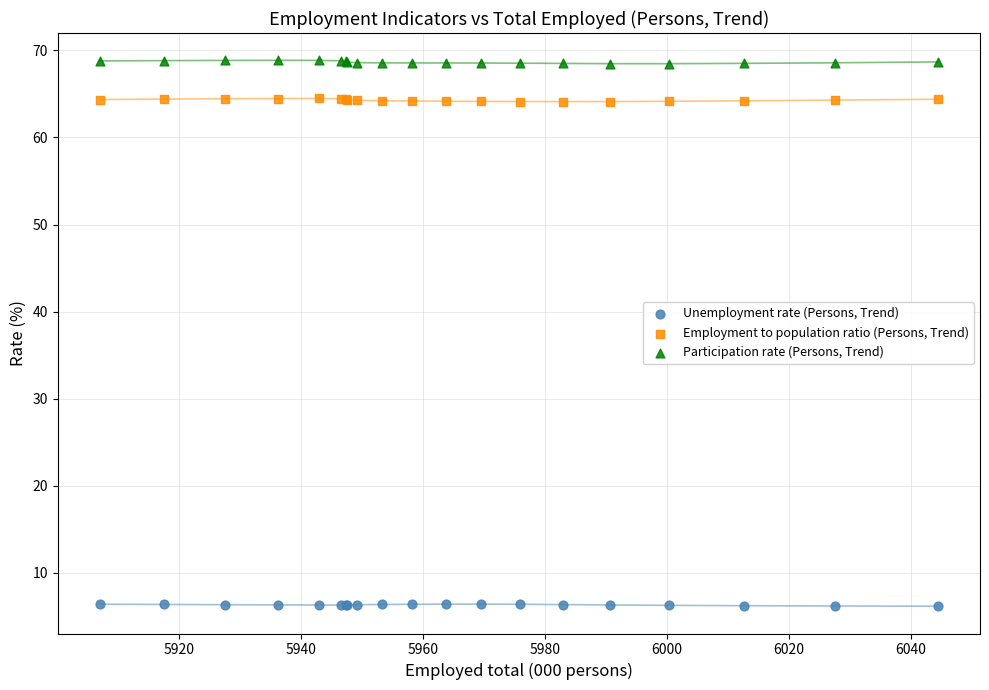

What is the X range (max minus min) for the scatter plot?

137.6